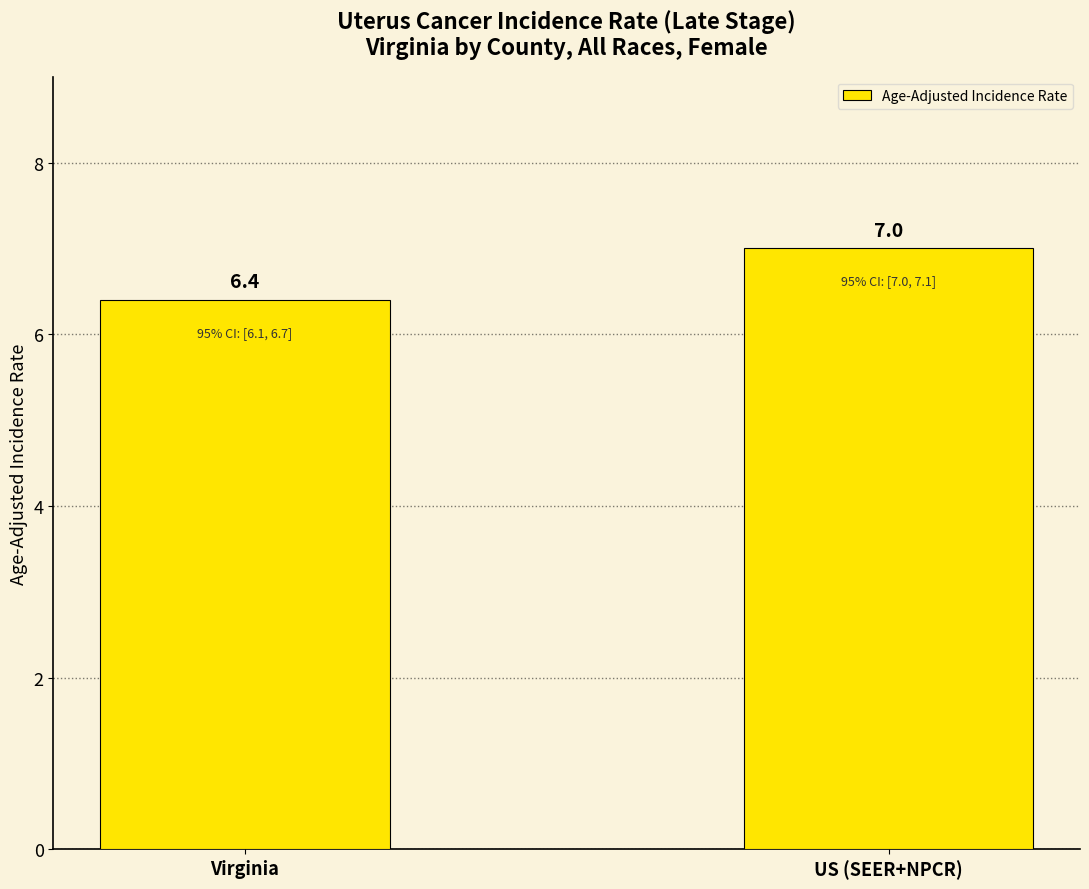

What is the ratio of the value at US (SEER+NPCR) to the value at Virginia?

1.1